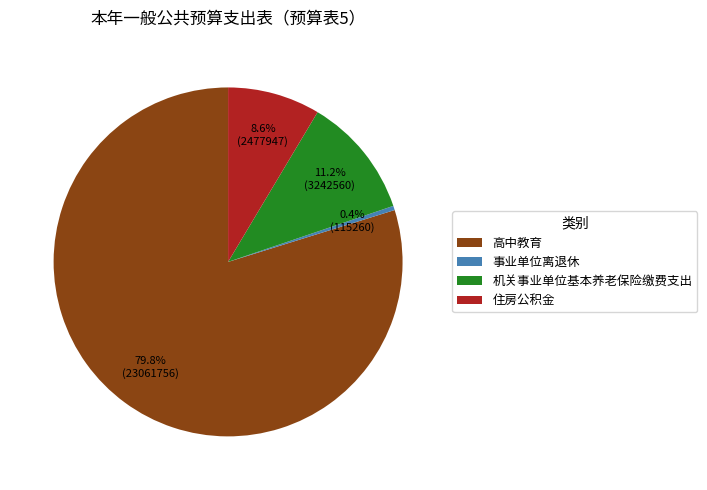

How many slices are in this pie chart?

4